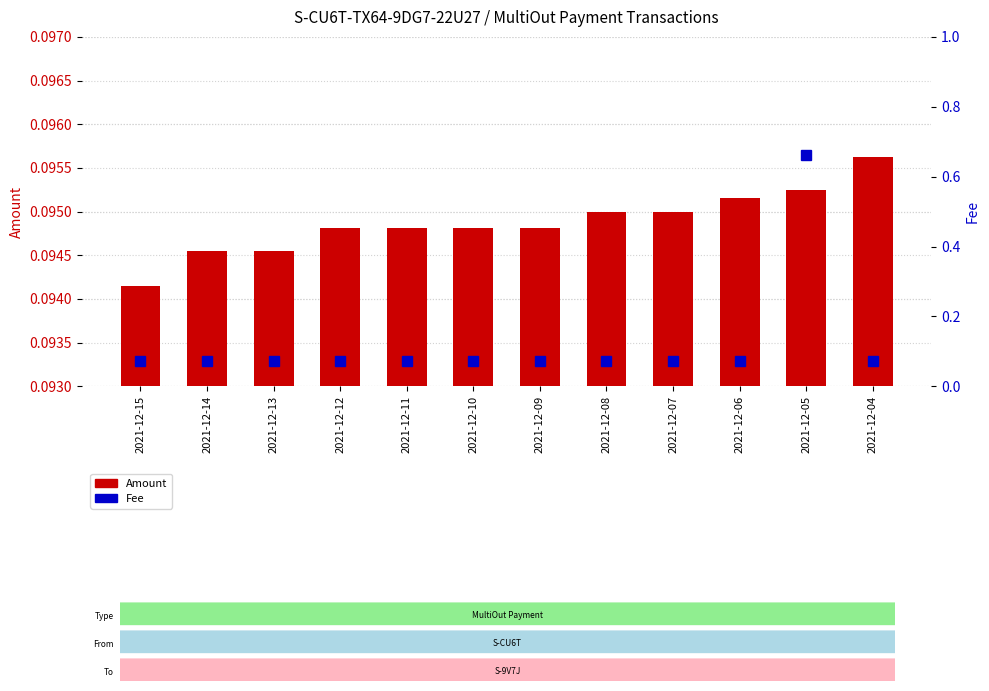

At 2021-12-13, list the series in order from largest to smallest.

Amount, Fee